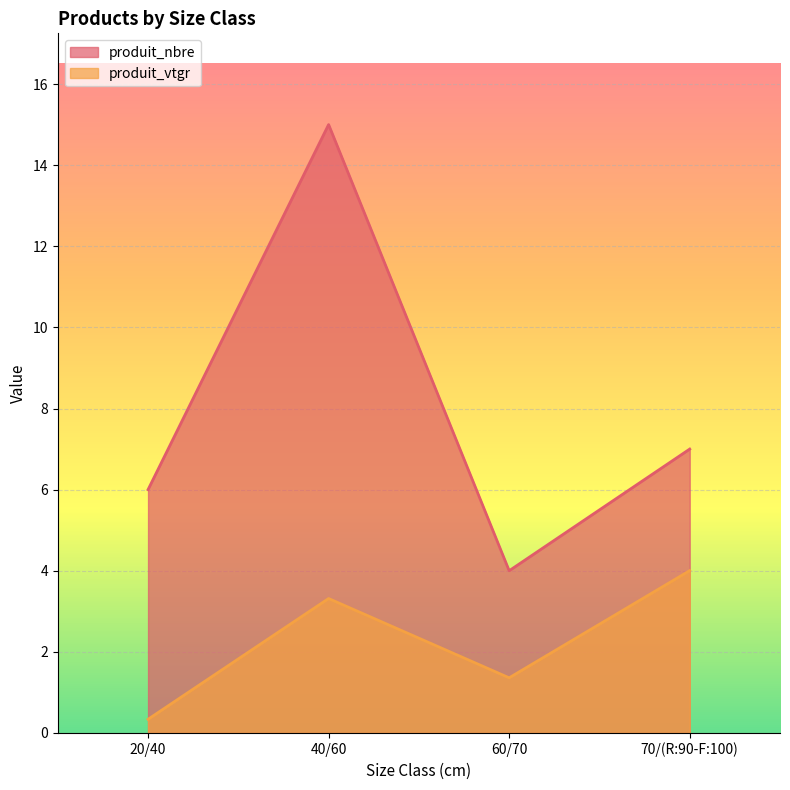

List the series in order of their peak value, highest first.

produit_nbre, produit_vtgr